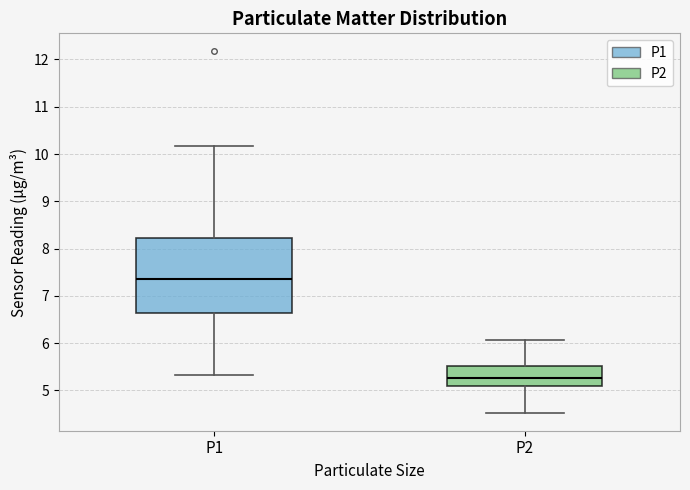

Comparing the boxes themselves (not the whiskers), which one is the tallest?

P1